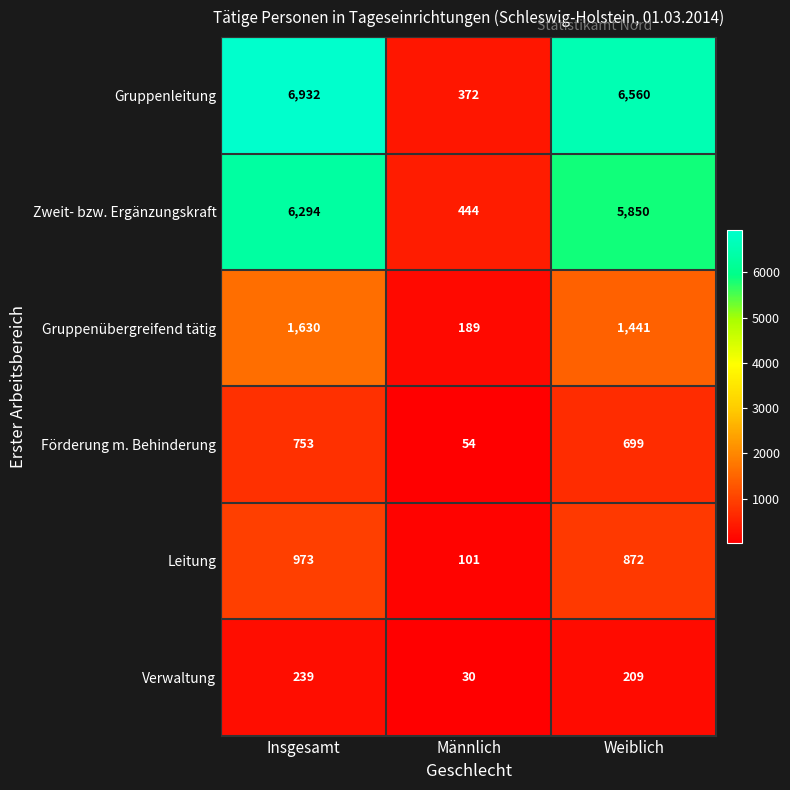

How many data points does each series have?

3